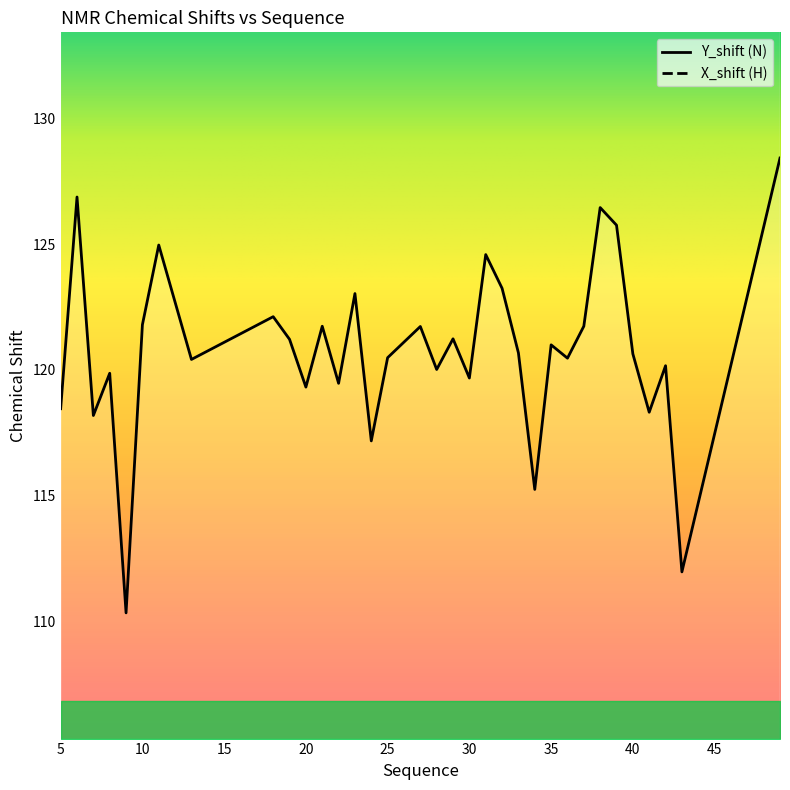

Is the value of X_shift at 18 greater than the value of Y_shift at 6?

Yes